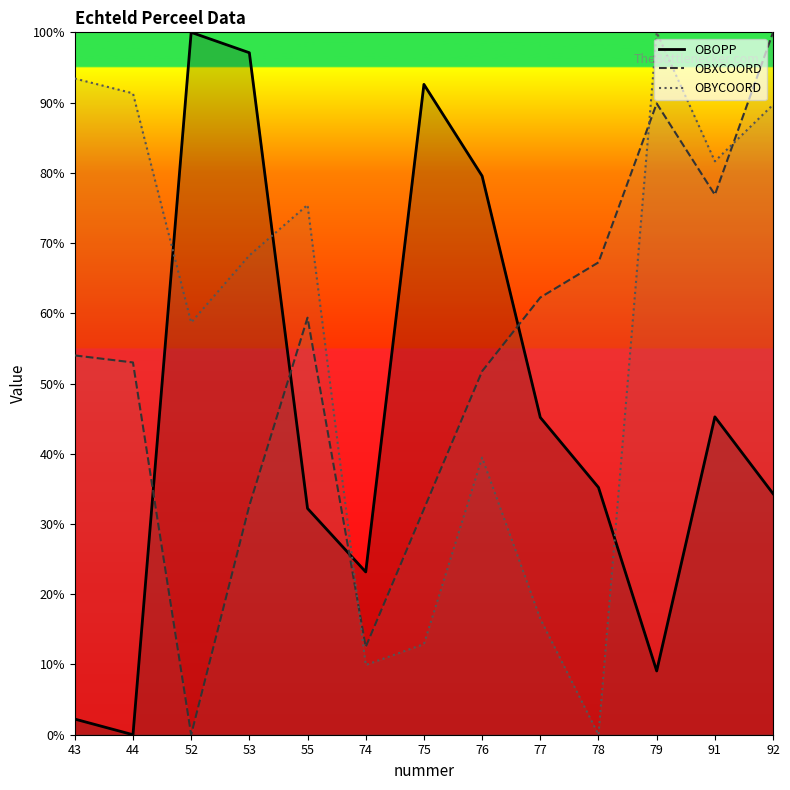

Rank the series at 55 from lowest to highest value.

OBOPP, OBXCOORD, OBYCOORD